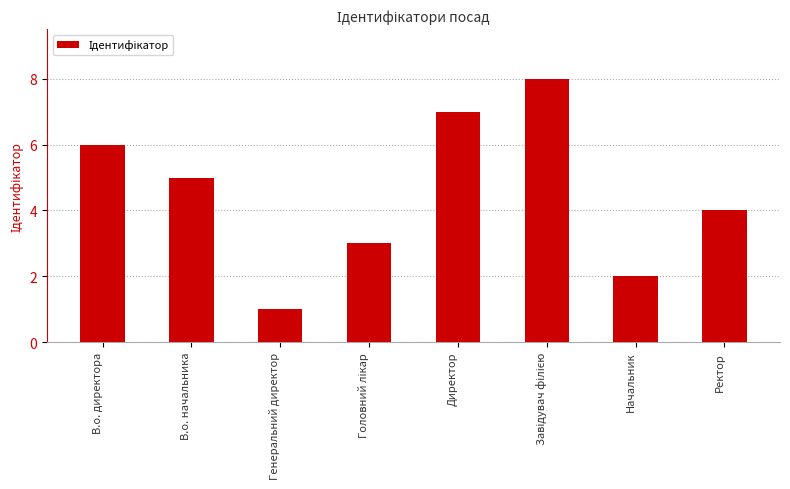

How many data points are less than 5?

4